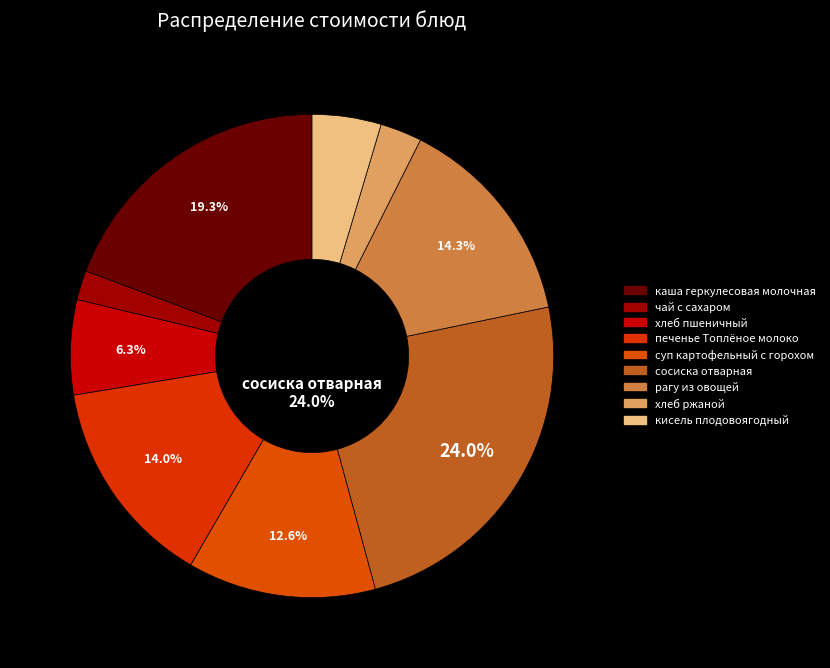

The кисель плодовоягодный slice represents 5% of the pie. True or false?

True